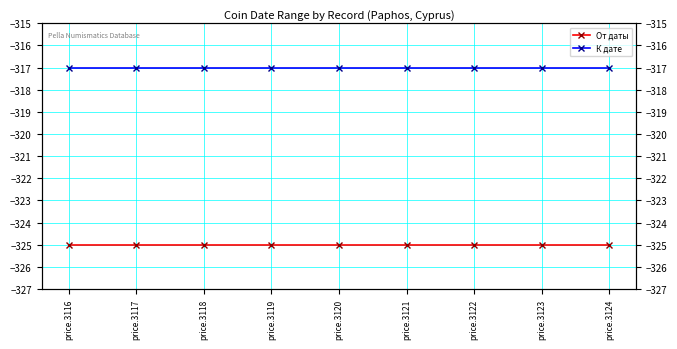

Where is К дате nearest to the value -317?

price.3116